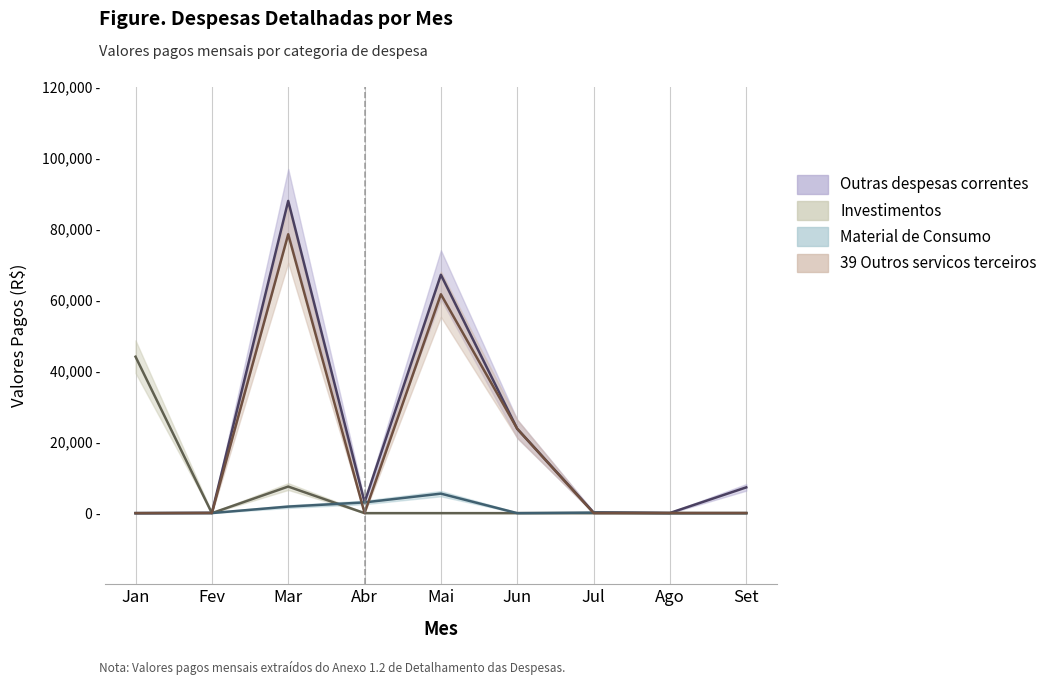

What is the label of the 5th point from the right?

Mai